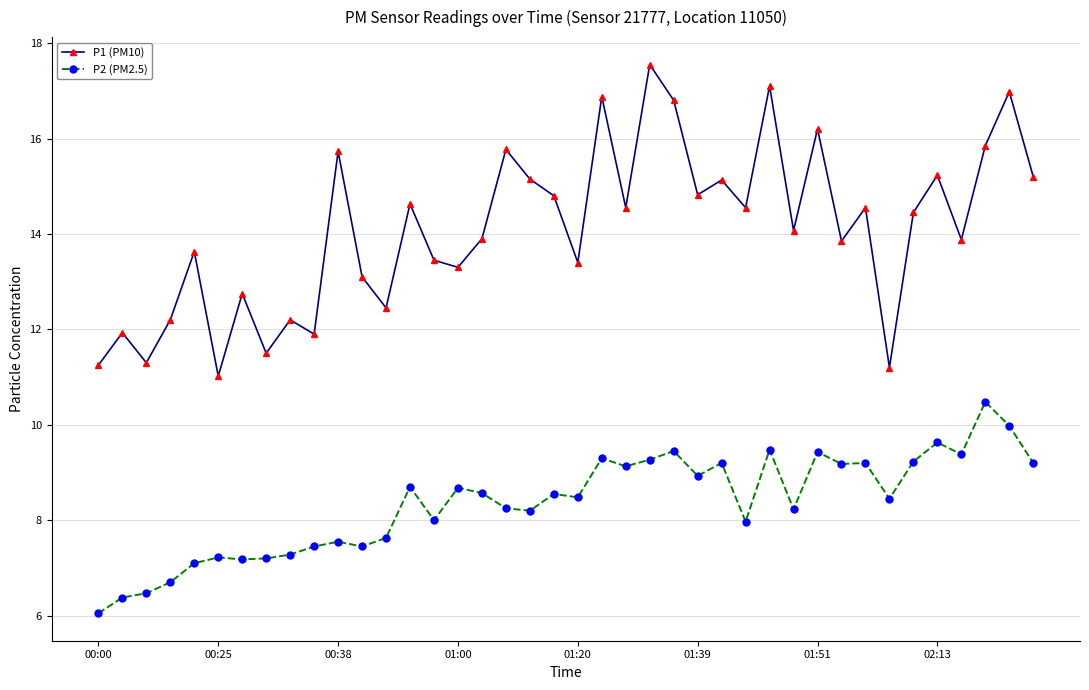

Which series has the widest spread of values?

P1 (PM10)